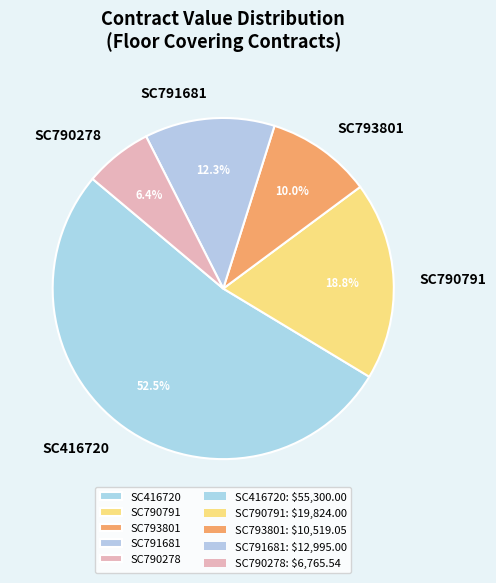

Which slice represents more than half of the pie?

SC416720